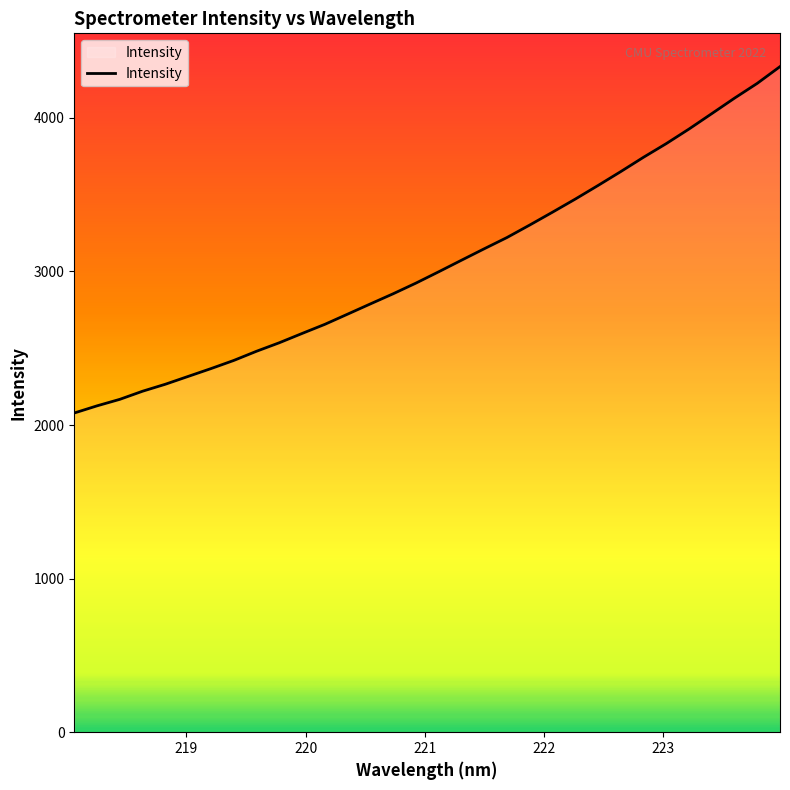

How many distinct data groups are displayed?

1